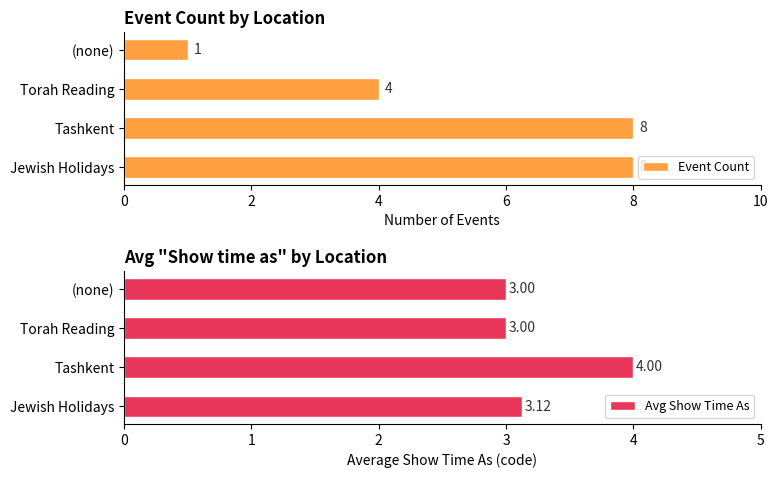

Reading right to left, transcribe all the data shown in this chart.

Event Count: 1.0	4.0	8.0	8.0
Avg Show Time As: 3.0	3.0	4.0	3.1